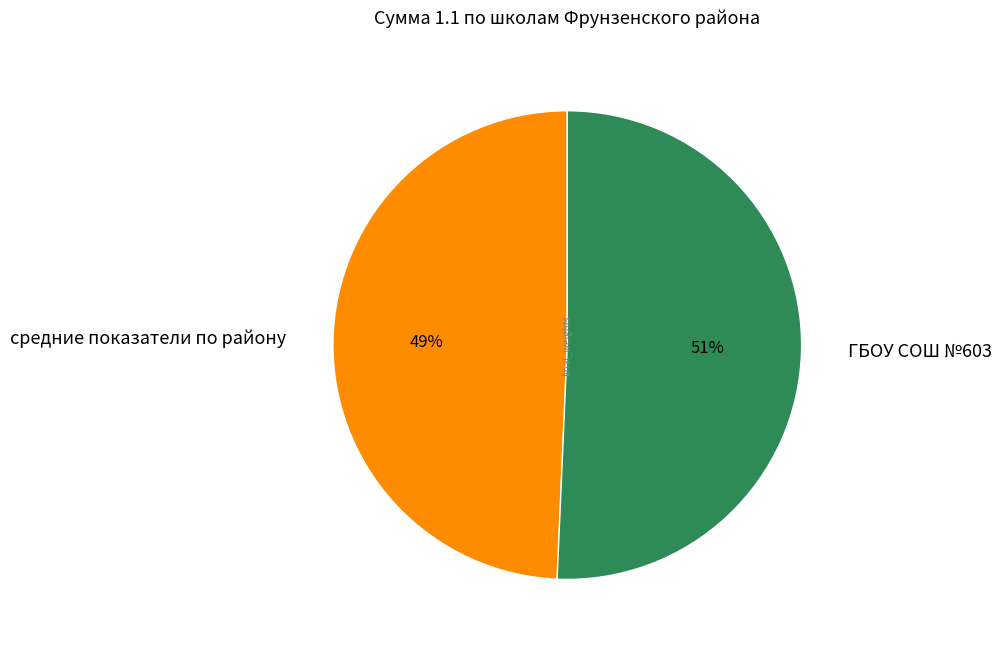

Is it true that ГБОУ СОШ №603 is 38% of the pie?

False